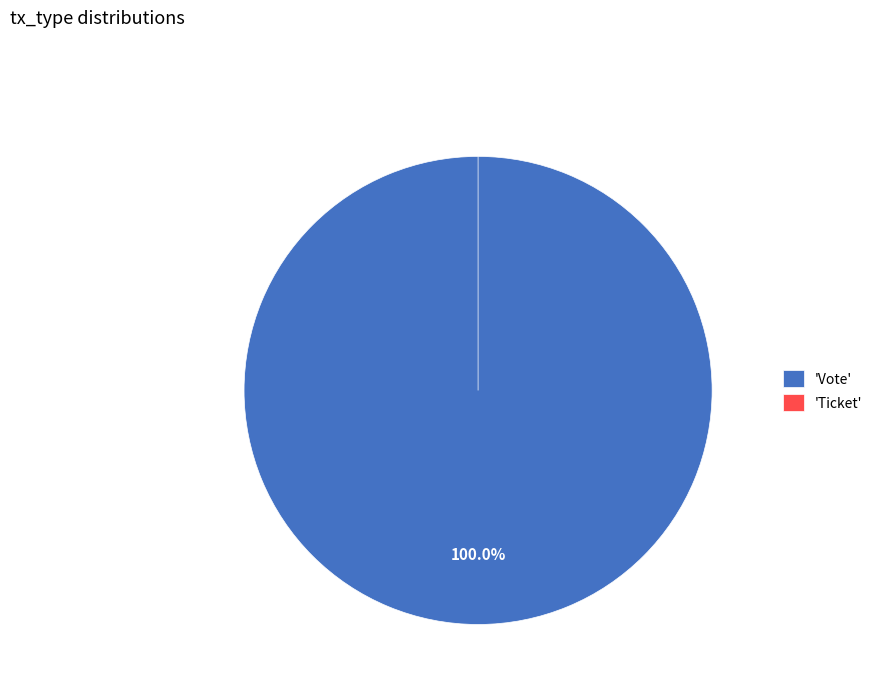

Which has a higher value, Ticket or Vote?

Vote